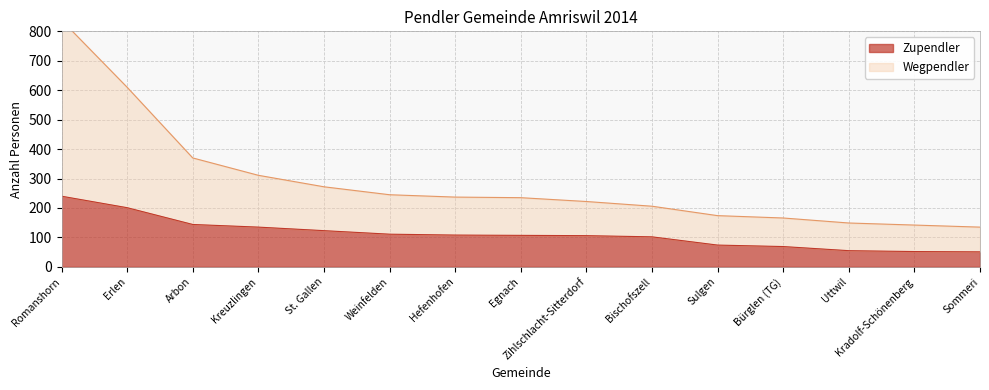

Which category has the highest value across all series?

Romanshorn